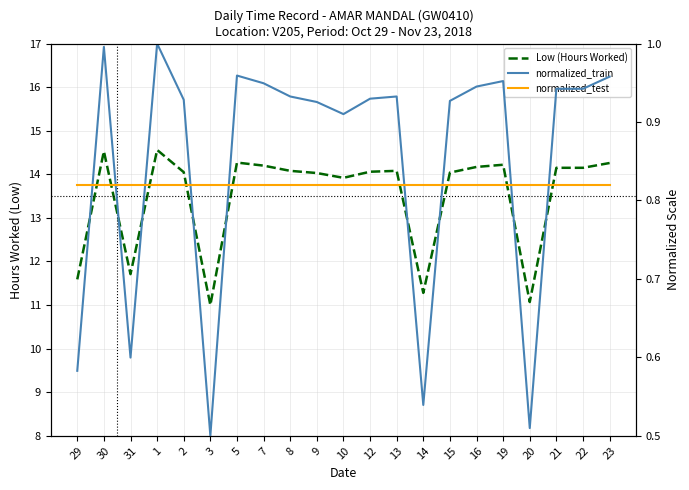

Read the normalized_test value at 20.

0.8